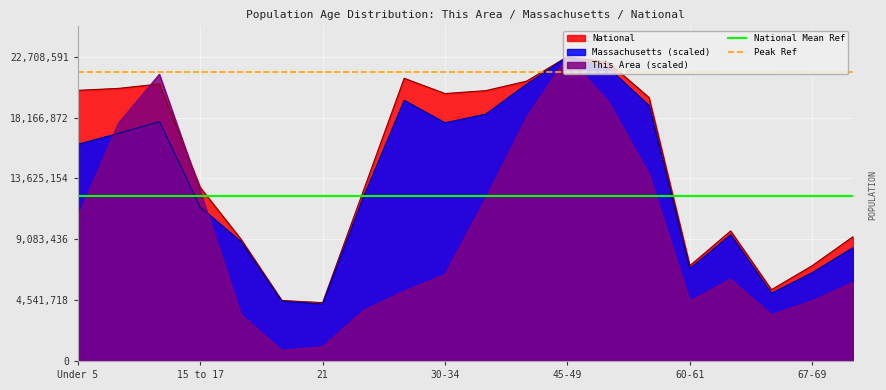

True or false: National Mean Ref has a value of 12333116.8 at 45-49.

True